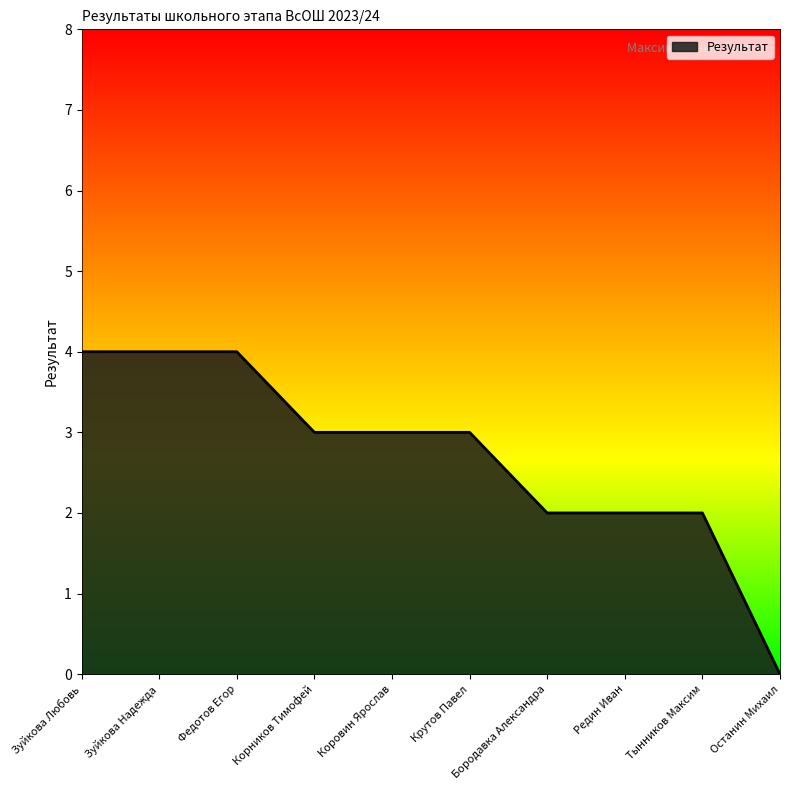

At which category does the chart reach its minimum across all series?

Останин Михаил